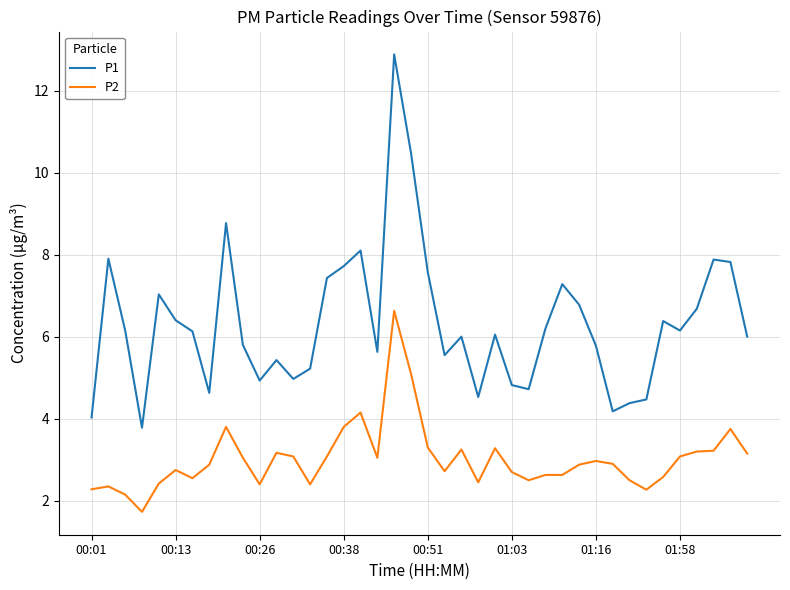

How many distinct data groups are displayed?

2